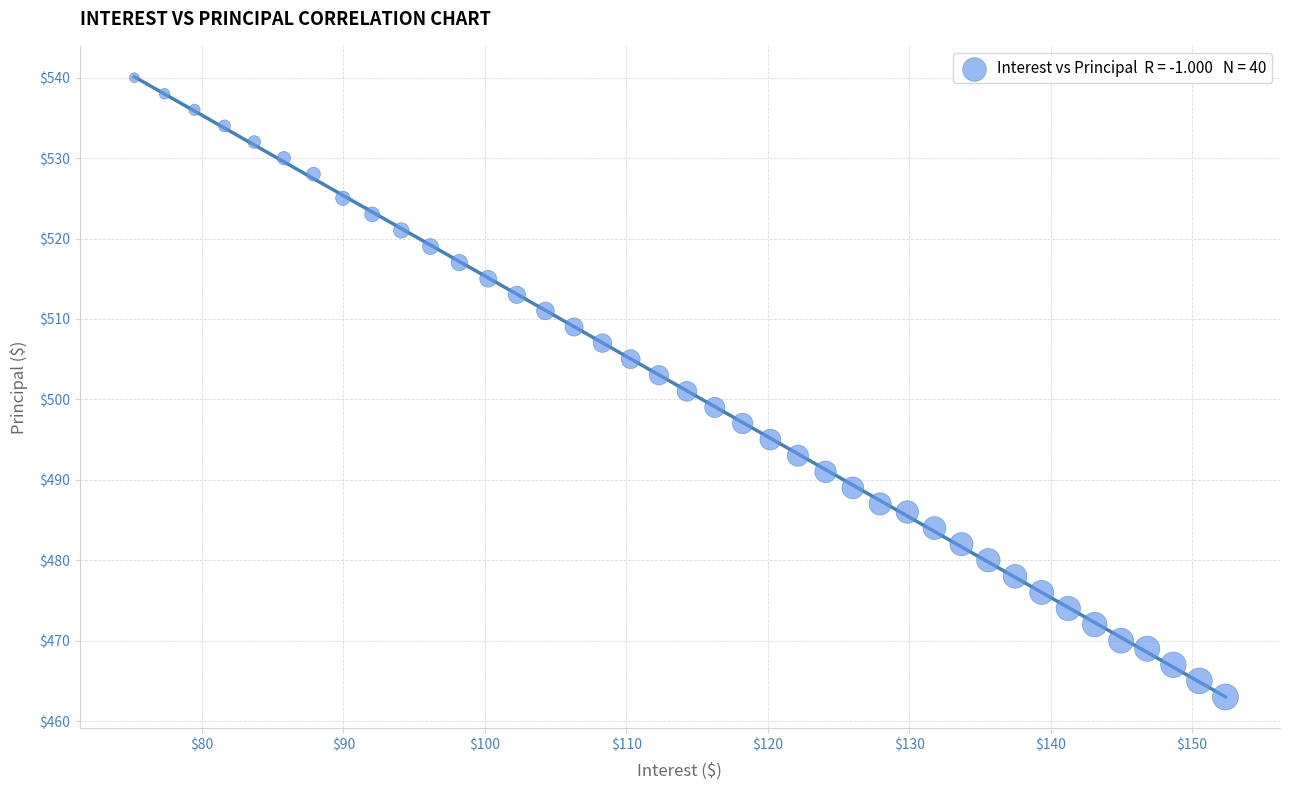

What is the range of Y values (max minus min)?

77